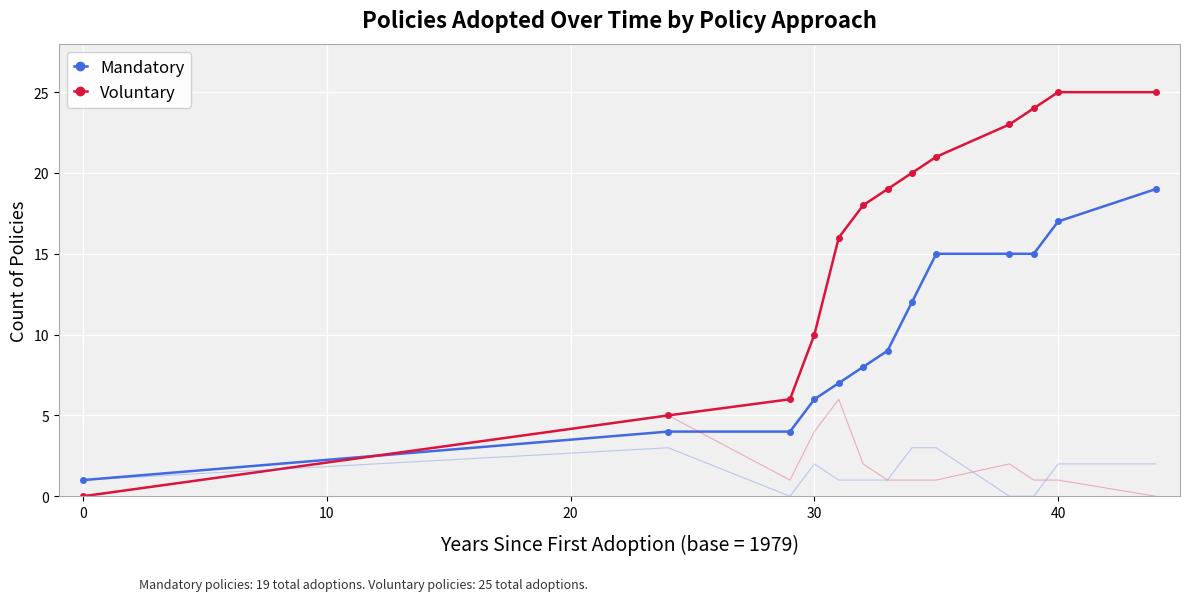

What is the maximum value for Mandatory?

19